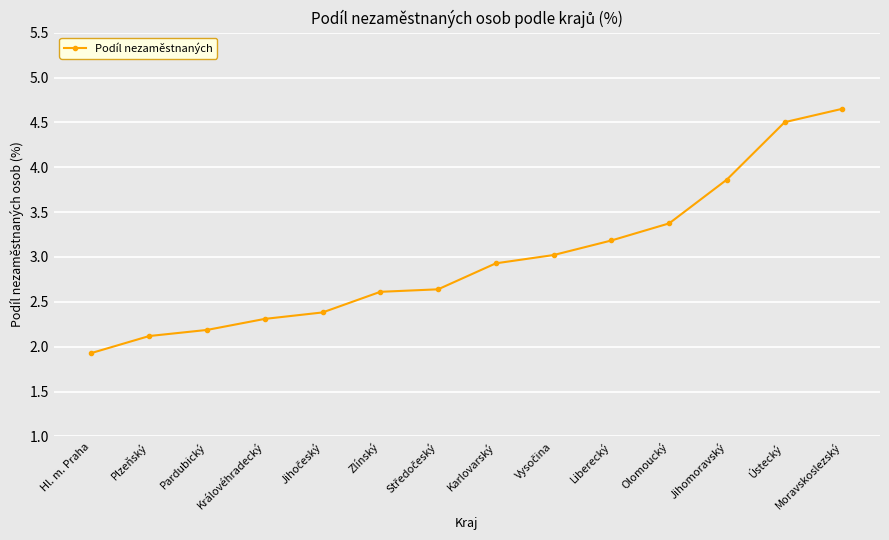

Between Karlovarský and Moravskoslezský, which is larger?

Moravskoslezský